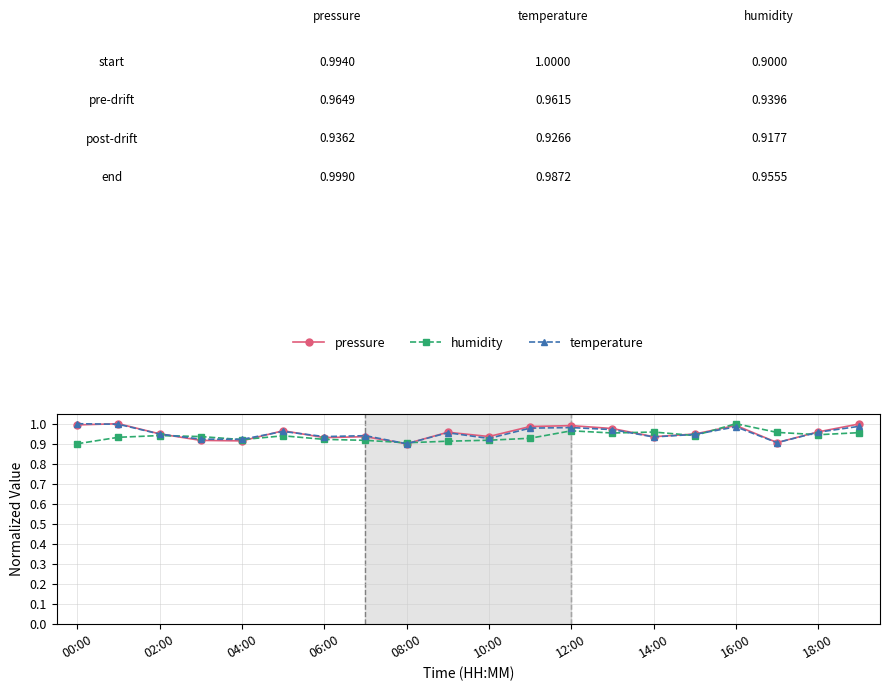

True or false: temperature has more than 1 interior local peaks.

True